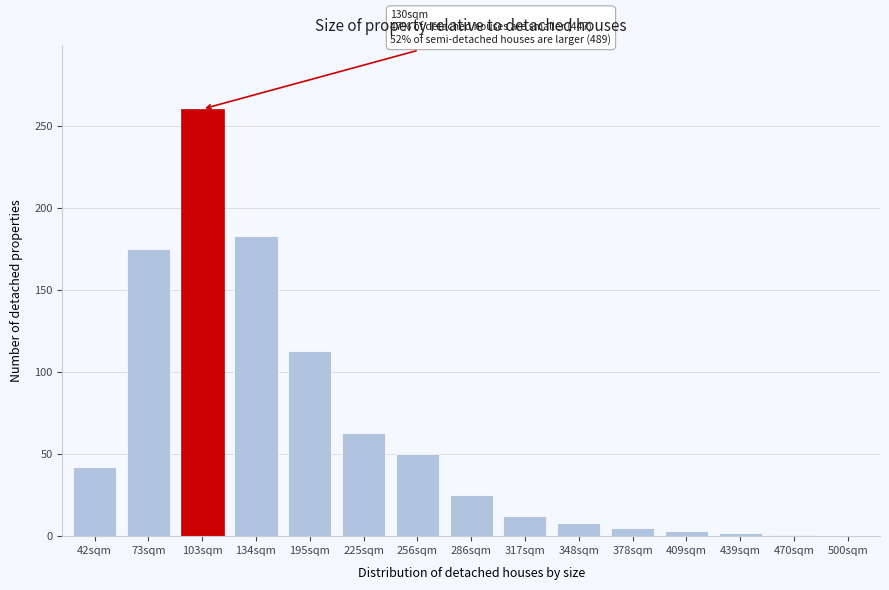

Between 195sqm and 42sqm, which is larger?

195sqm